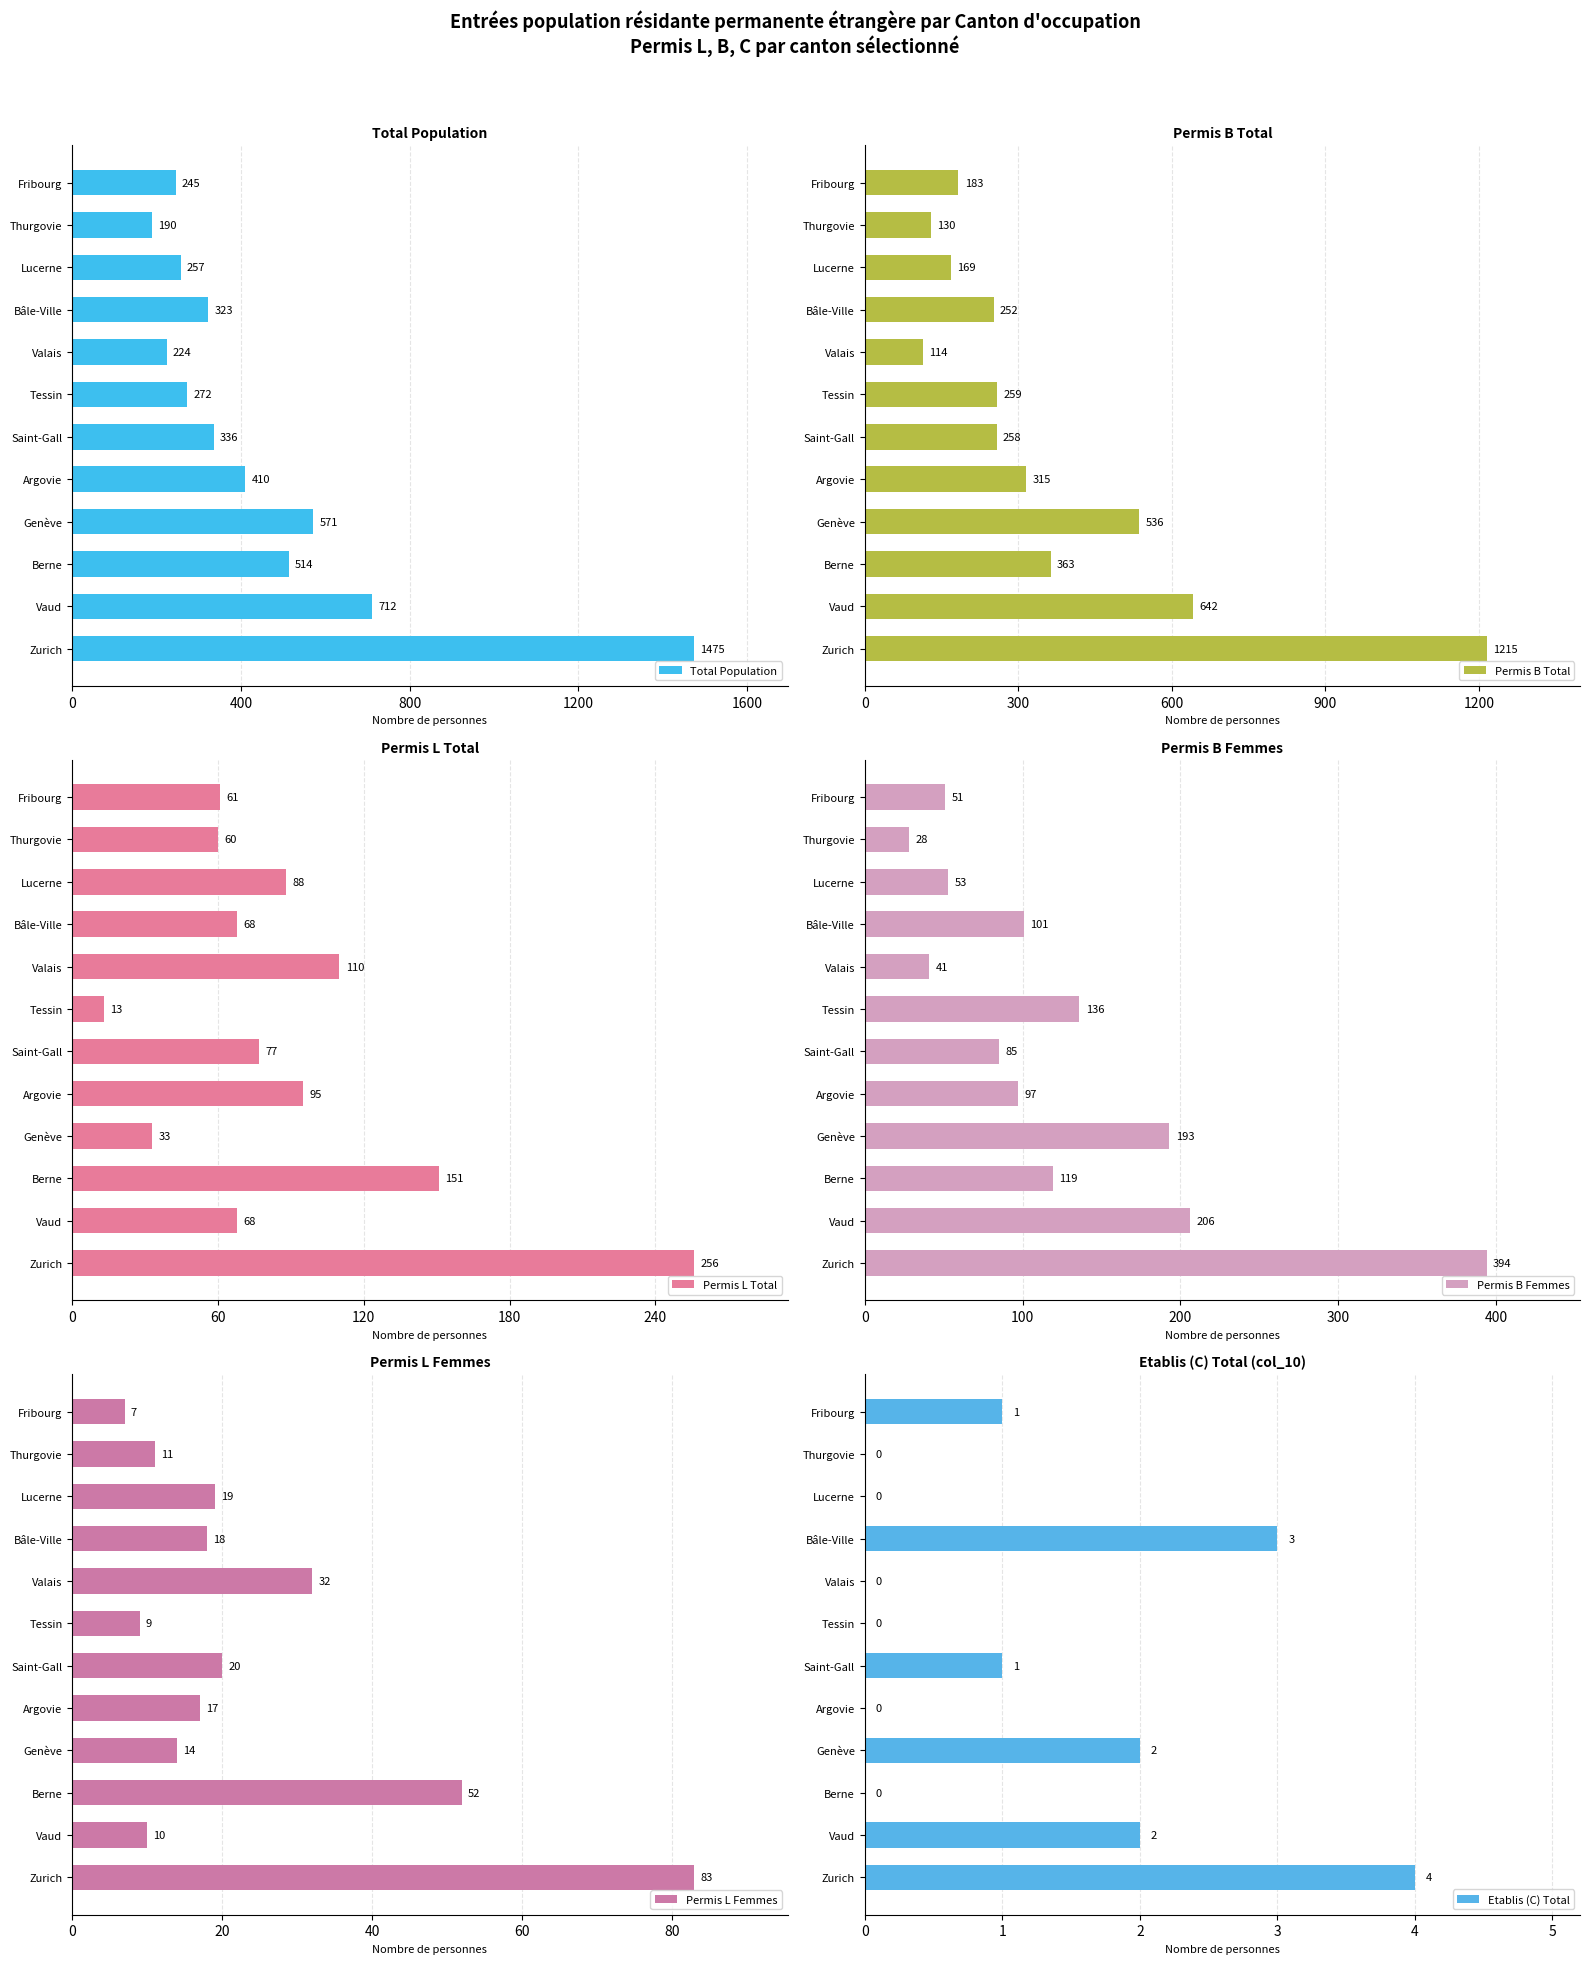

What is the difference between the second highest and second lowest values in the Total Population series?

488